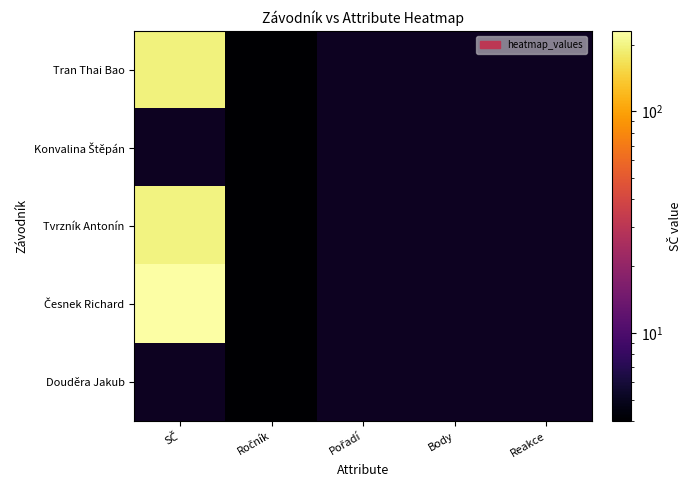

Is the value of Česnek Richard at Body greater than the value of Tvrzník Antonín at Body?

No